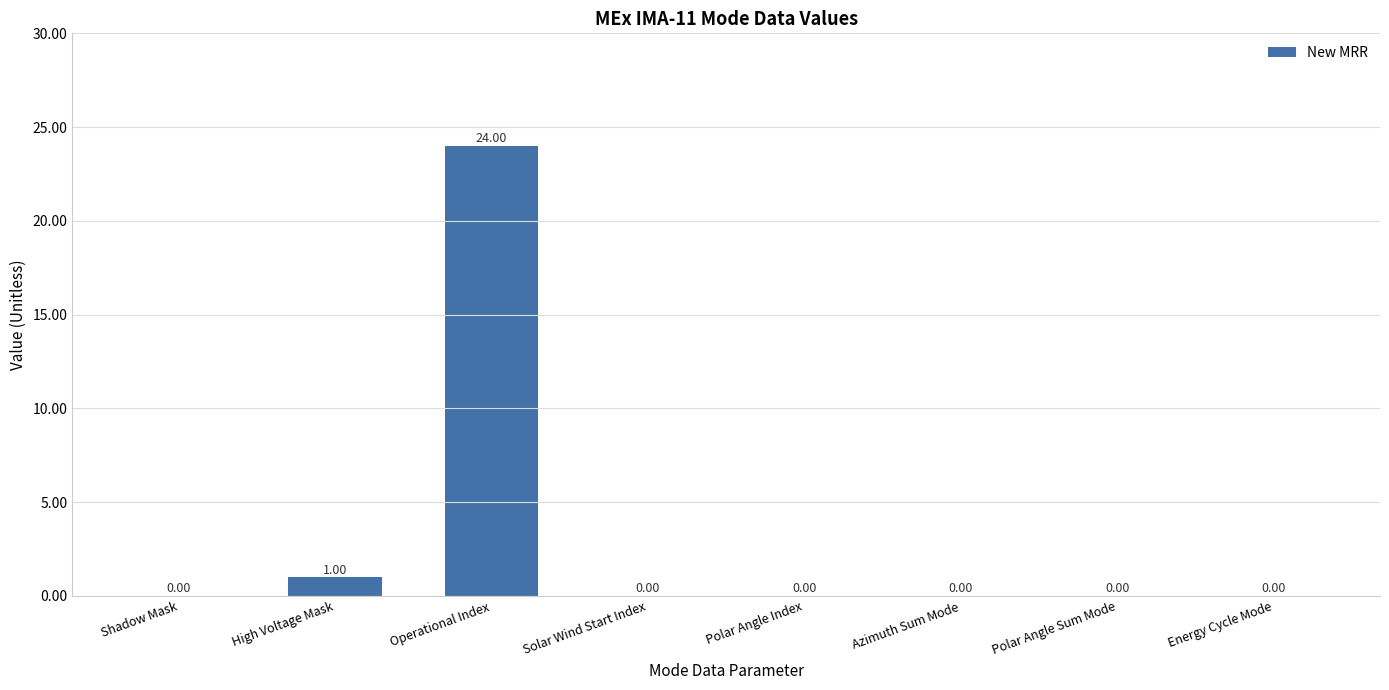

What is the sum of all values?

25